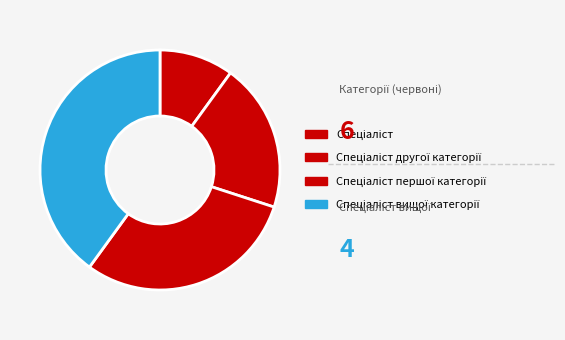

Do Спеціаліст вищої категорії and Спеціаліст першої категорії together represent more than half of the pie?

Yes